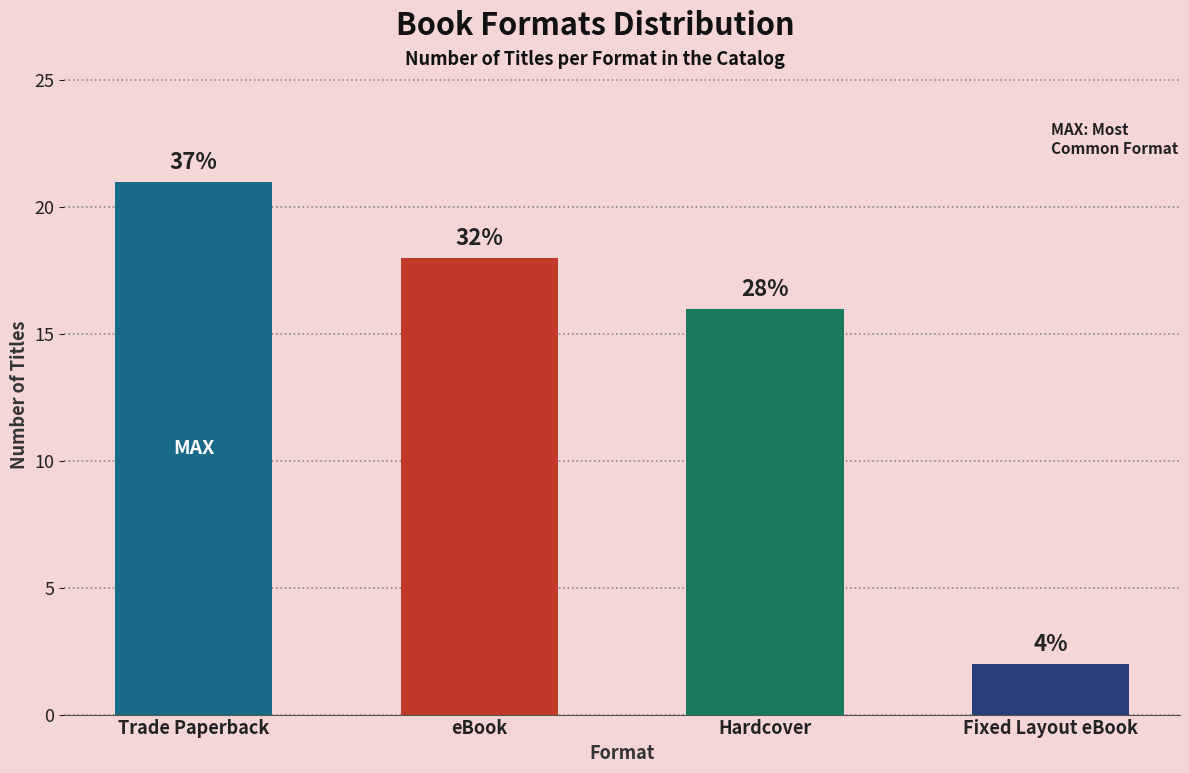

Rank the categories by value from lowest to highest.

Fixed Layout eBook, Hardcover, eBook, Trade Paperback